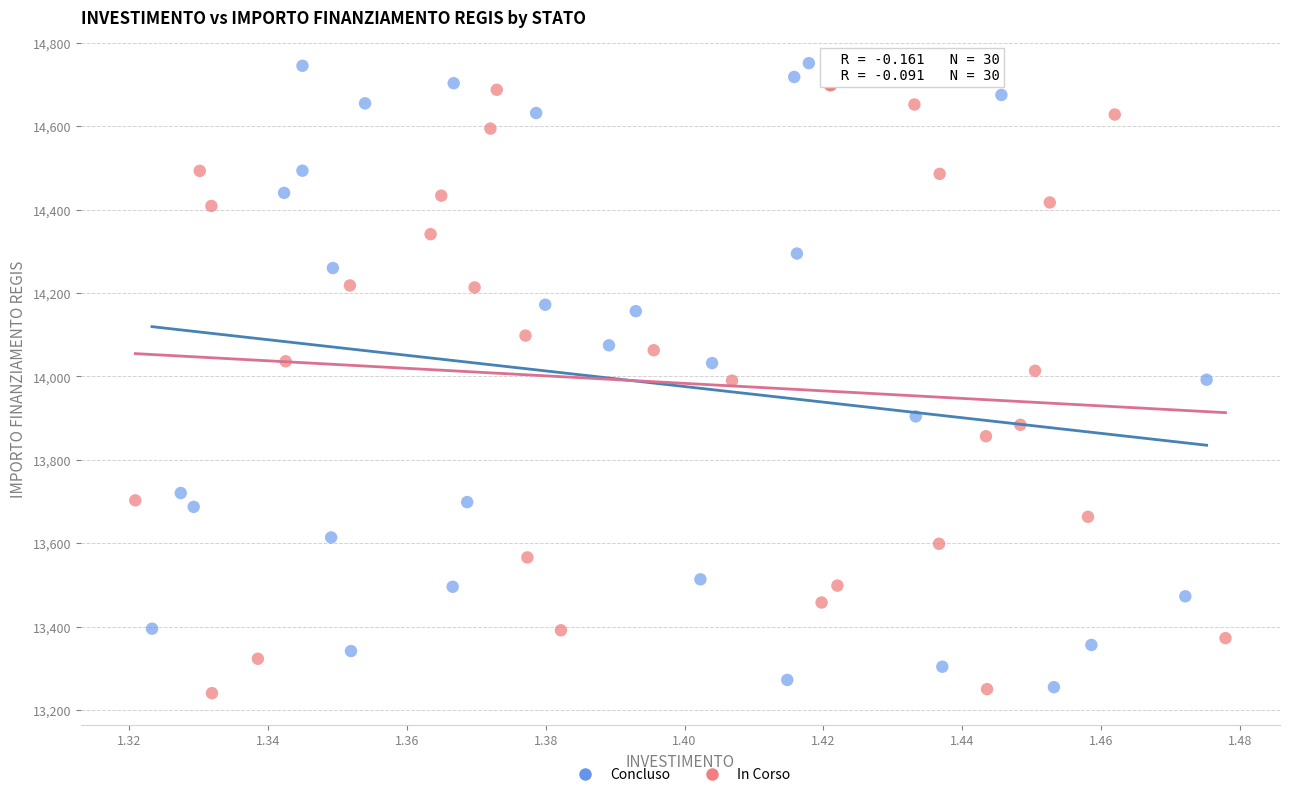

Which series contains the highest Y value?

Concluso